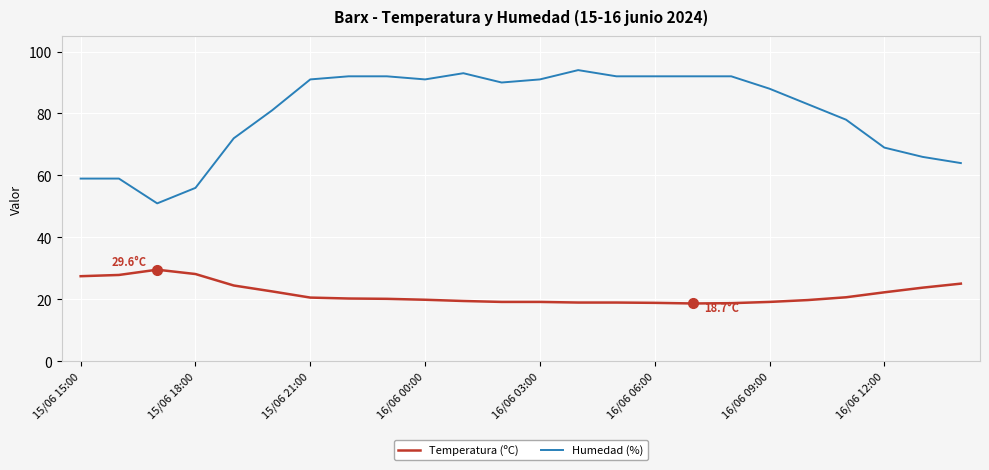

Rank the series by their maximum value, from lowest to highest.

Temperatura (ºC), Humedad (%)